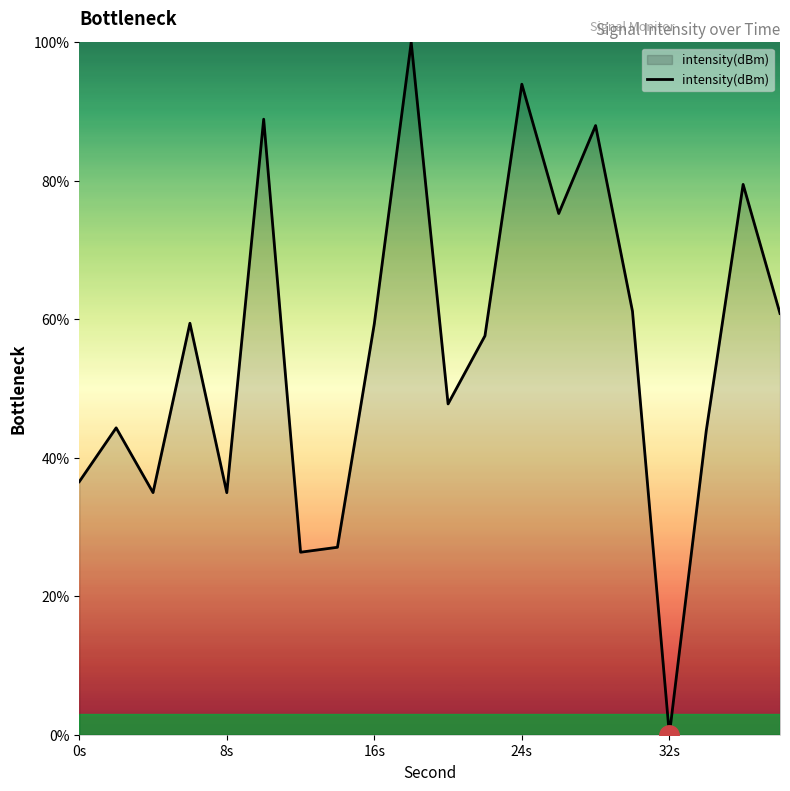

How many lines are shown in the chart?

1